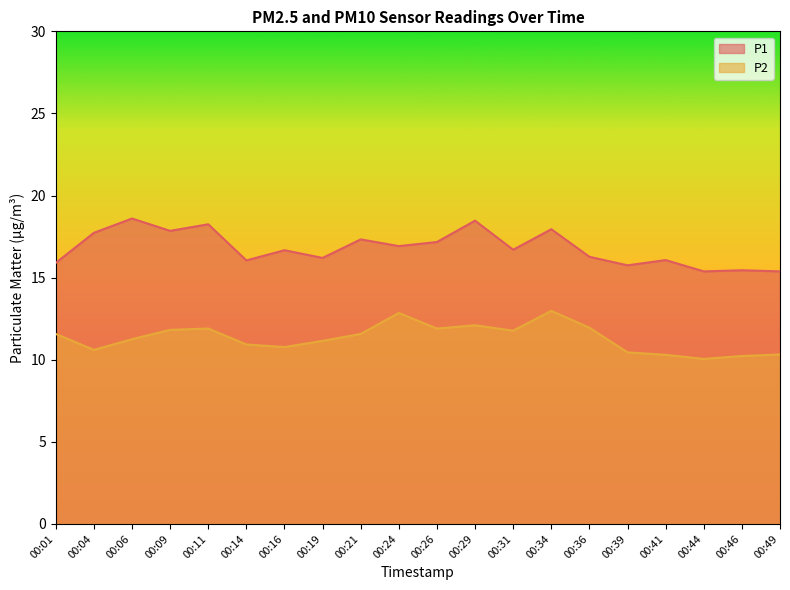

Which category has the lowest value in the P1 series?

00:44